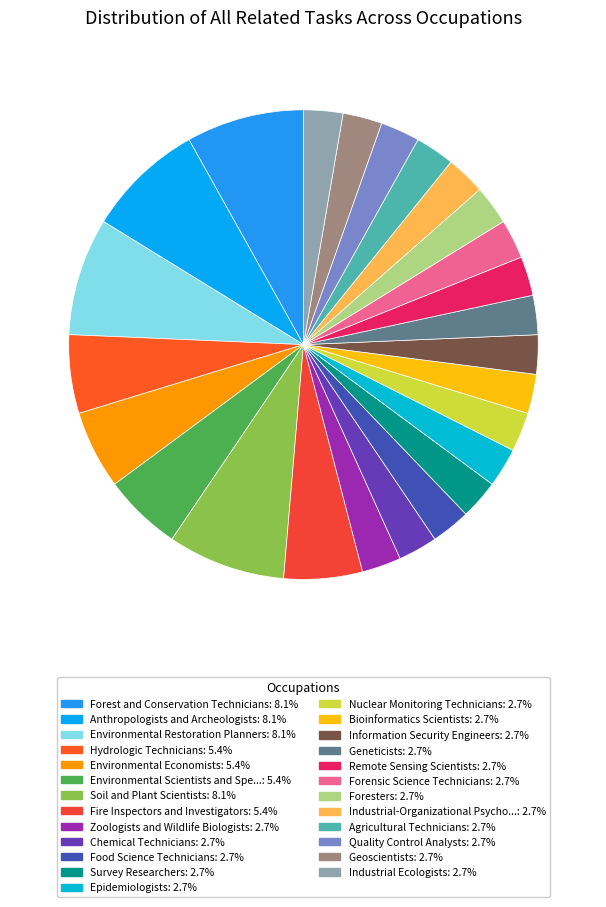

To the nearest percent, what is the difference between the largest and smallest slice percentages?

5%